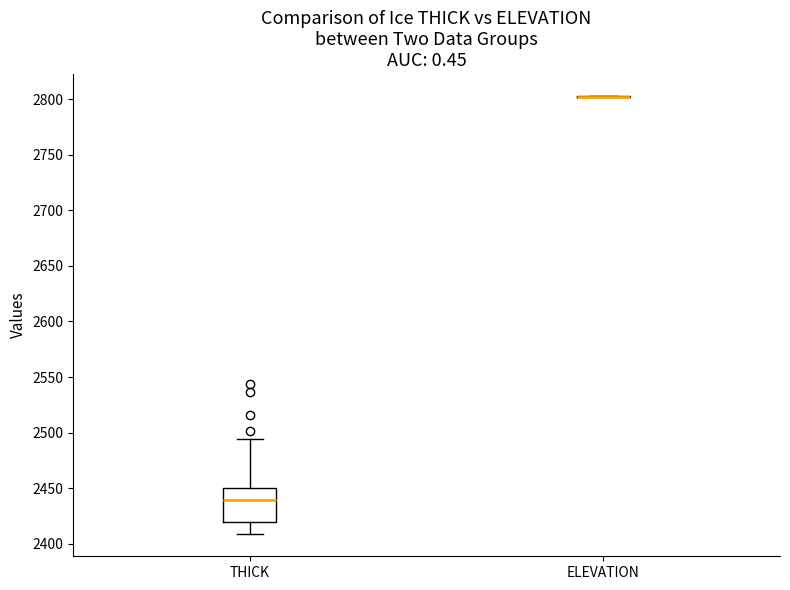

Reading left to right, read every box against the y-axis: the position of its median line, the range the box covers, and the ends of its whiskers. The values are not printed on the chart, so give them approximately, as read against the axis.

THICK: median 2440, box 2420 to 2450, whiskers 2410 to 2495
ELEVATION: box collapsed to a line at 2800, whiskers 2800 to 2805